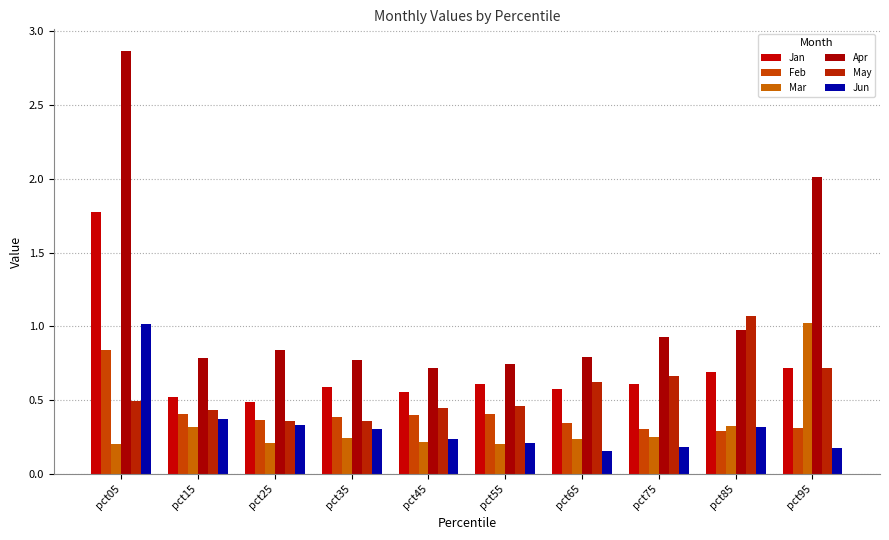

The May series shows 0.2 at pct65. True or false?

False